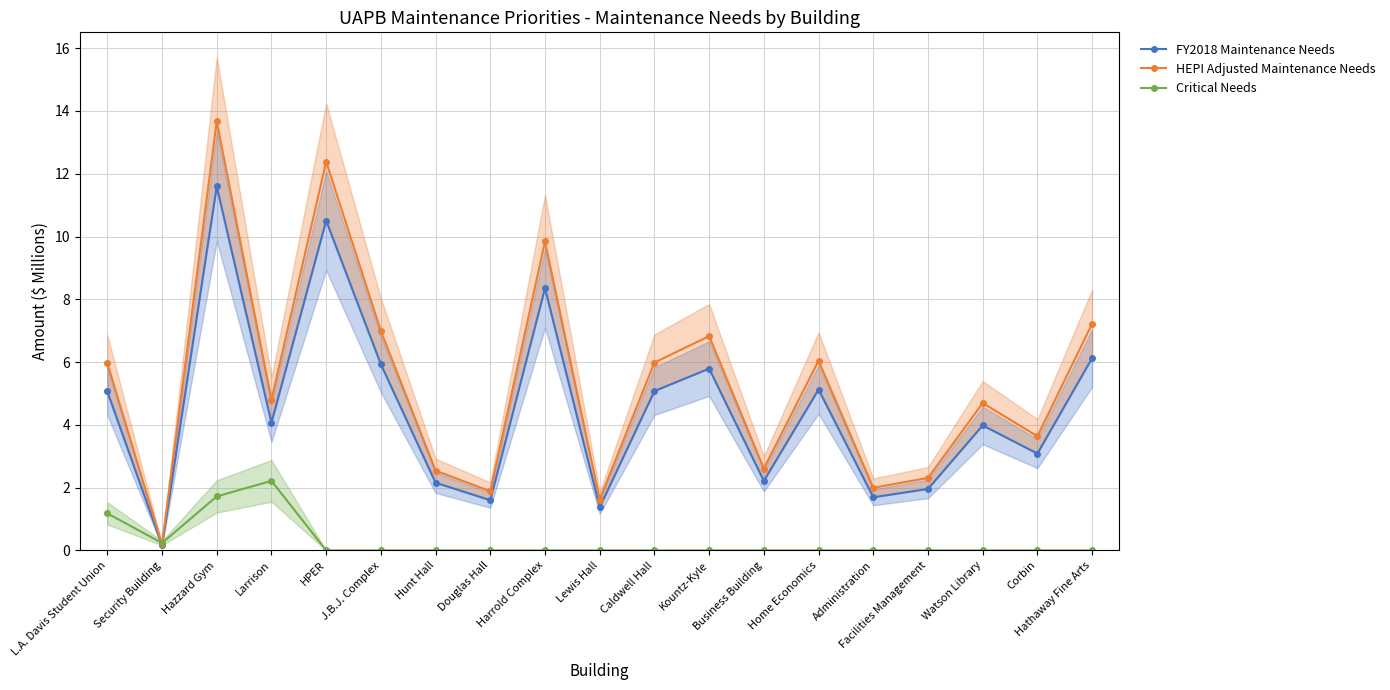

Reading left to right, list all the values displayed in this chart.

FY2018 Maintenance Needs: 5.1	0.2	11.6	4.1	10.5	5.9	2.2	1.6	8.4	1.4	5.1	5.8	2.2	5.1	1.7	2.0	4.0	3.1	6.1
HEPI Adjusted Maintenance Needs: 6.0	0.2	13.7	4.8	12.4	7.0	2.5	1.9	9.8	1.6	6.0	6.8	2.6	6.0	2.0	2.3	4.7	3.6	7.2
Critical Needs: 1.2	0.2	1.7	2.2	0.0	0.0	0.0	0.0	0.0	0.0	0.0	0.0	0.0	0.0	0.0	0.0	0.0	0.0	0.0